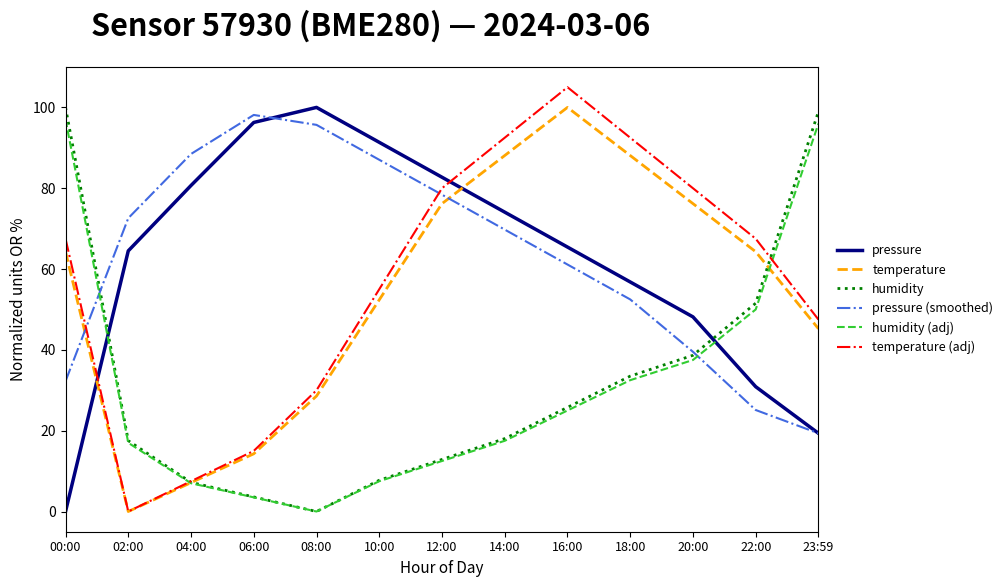

How many interior local peaks does the temperature (adj) series have?

1